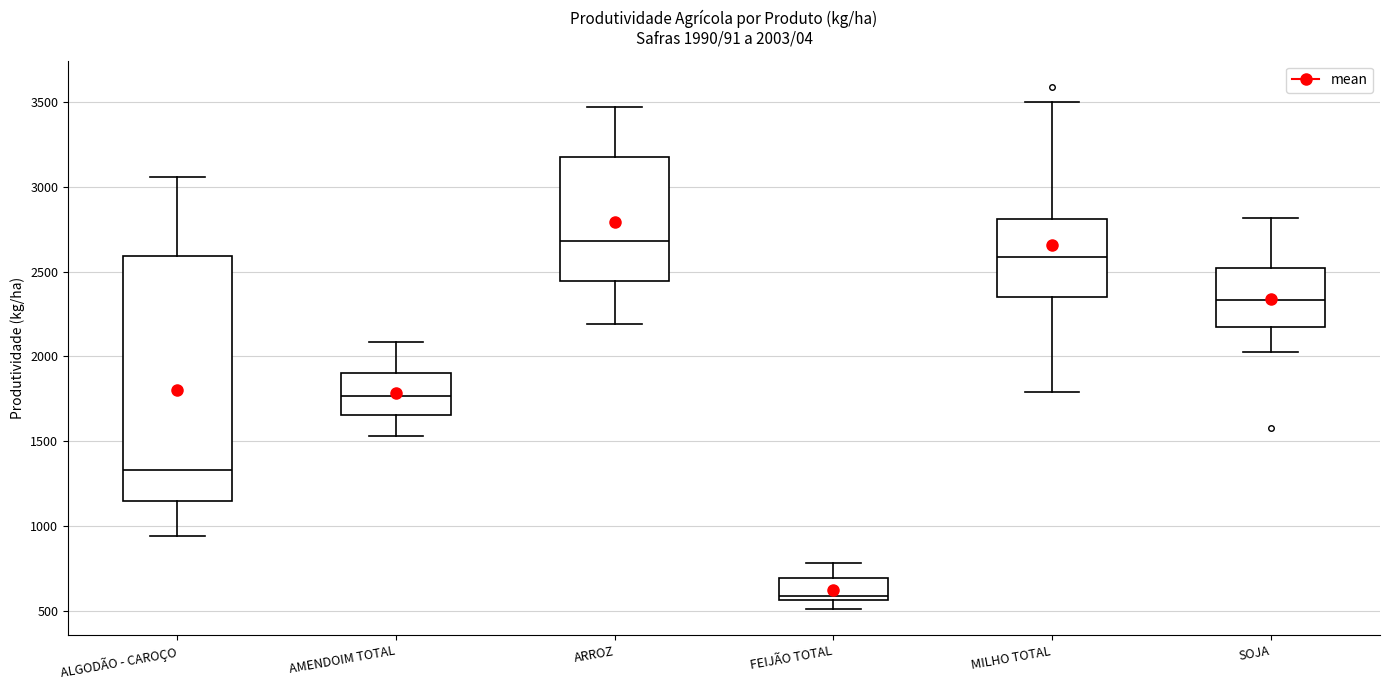

Which box is the tallest, from its lower edge to its upper edge?

ALGODÃO - CAROÇO